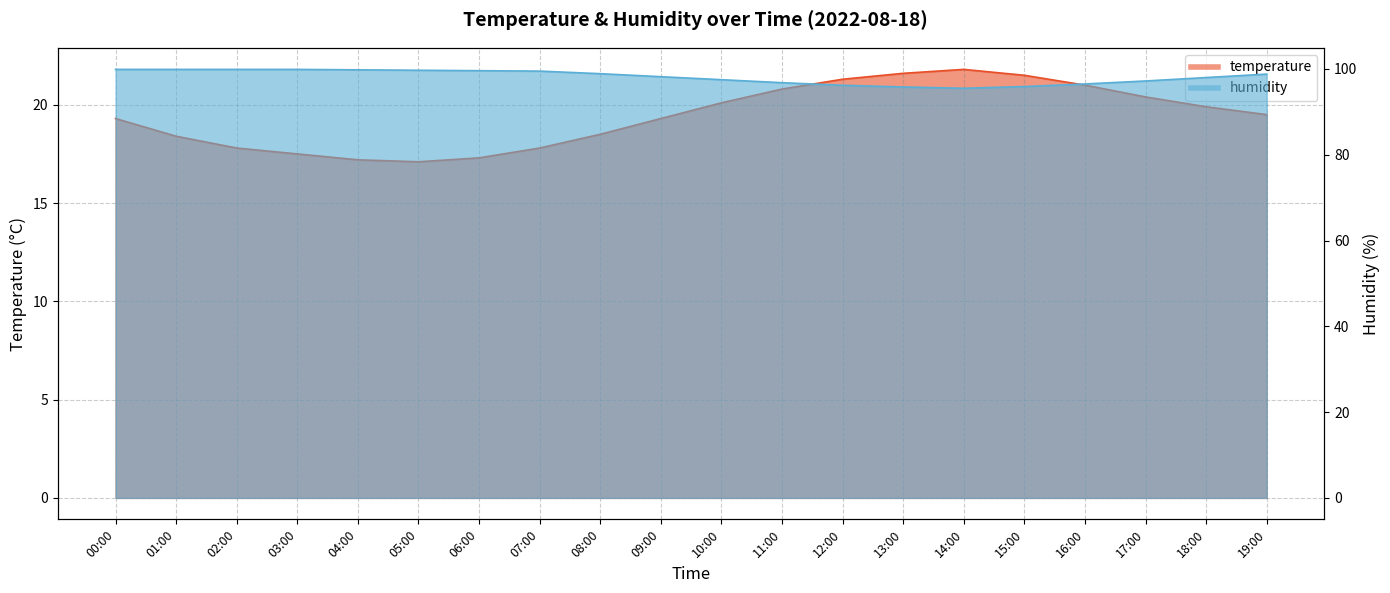

At how many categories does at least one series exceed 72?

20